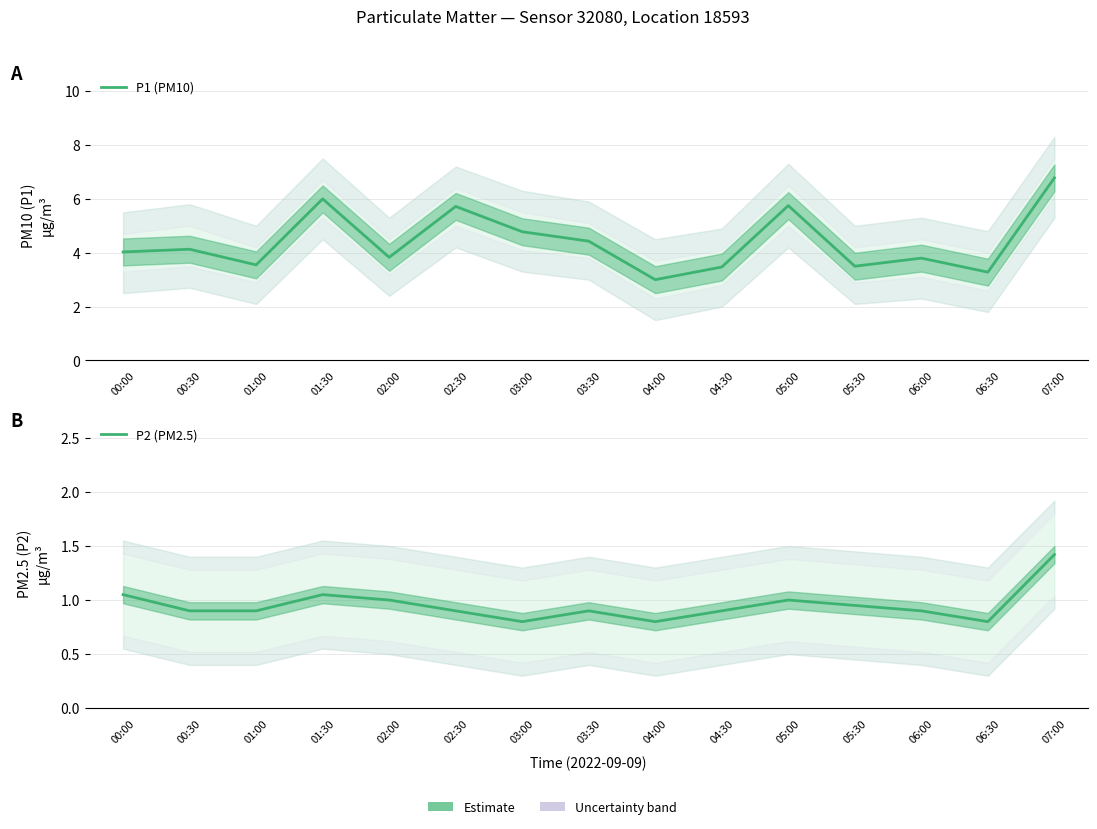

Which label corresponds to the smallest value in the chart?

03:00